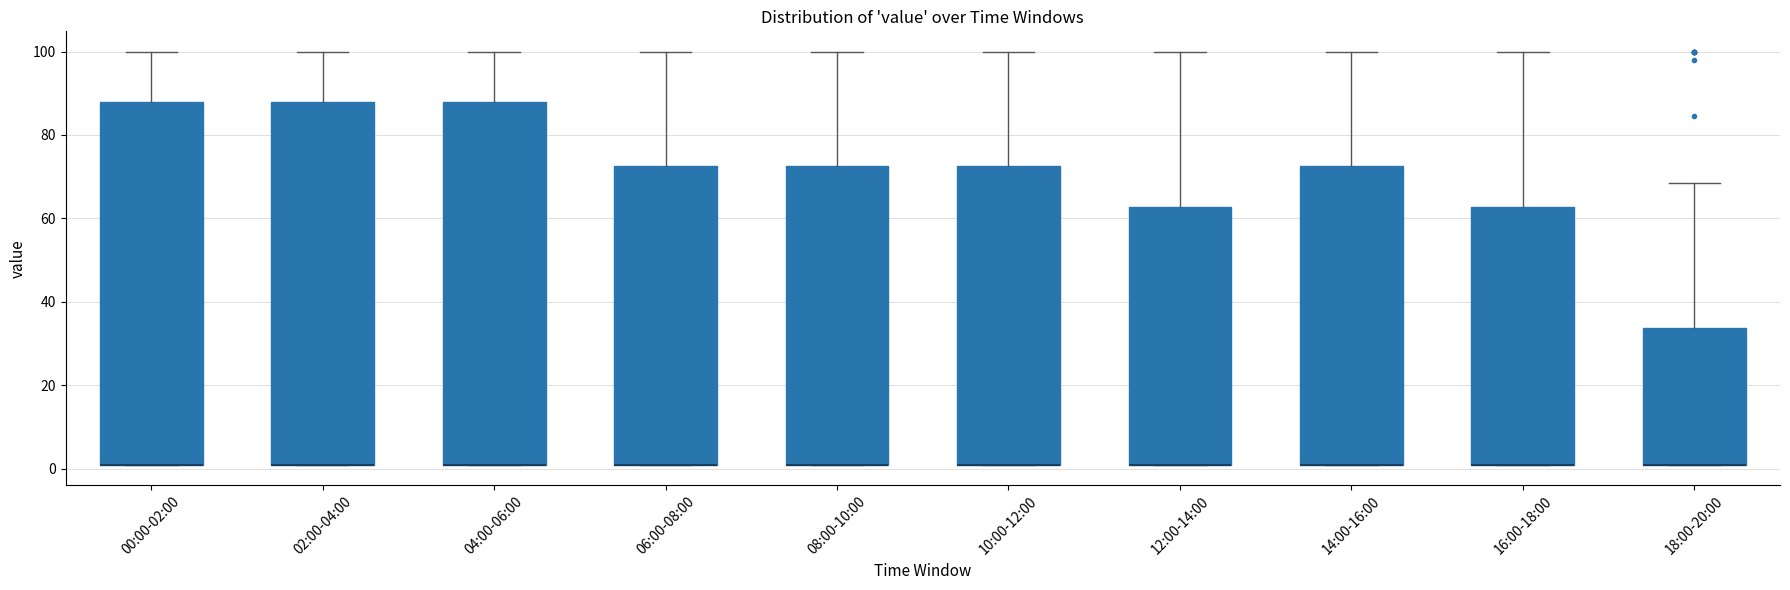

Reading left to right, transcribe this box plot: for each box, give where its median line is, the range the box spans, and where its two whiskers end, as read against the y-axis. The values are not printed on the chart, so give them approximately, as read against the axis.

00:00-02:00: median 2 (drawn on the box's lower edge), box 2 to 88, whiskers 2 to 100
02:00-04:00: median 2 (drawn on the box's lower edge), box 2 to 88, whiskers 2 to 100
04:00-06:00: median 2 (drawn on the box's lower edge), box 2 to 88, whiskers 2 to 100
06:00-08:00: median 2 (drawn on the box's lower edge), box 2 to 72, whiskers 2 to 100
08:00-10:00: median 2 (drawn on the box's lower edge), box 2 to 72, whiskers 2 to 100
10:00-12:00: median 2 (drawn on the box's lower edge), box 2 to 72, whiskers 2 to 100
12:00-14:00: median 2 (drawn on the box's lower edge), box 2 to 62, whiskers 2 to 100
14:00-16:00: median 2 (drawn on the box's lower edge), box 2 to 72, whiskers 2 to 100
16:00-18:00: median 2 (drawn on the box's lower edge), box 2 to 62, whiskers 2 to 100
18:00-20:00: median 2 (drawn on the box's lower edge), box 2 to 34, whiskers 2 to 68